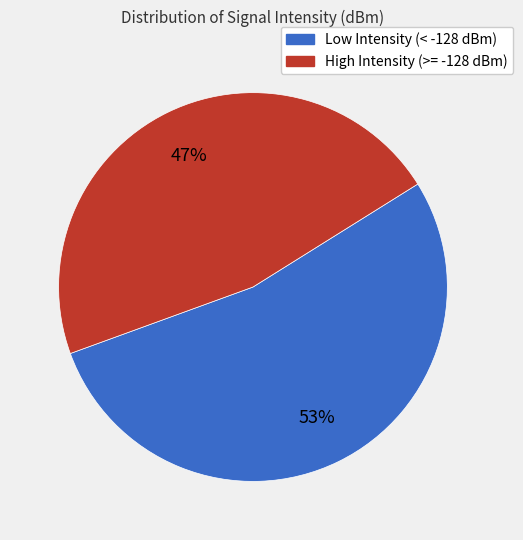

Is there a majority slice in this chart?

Yes